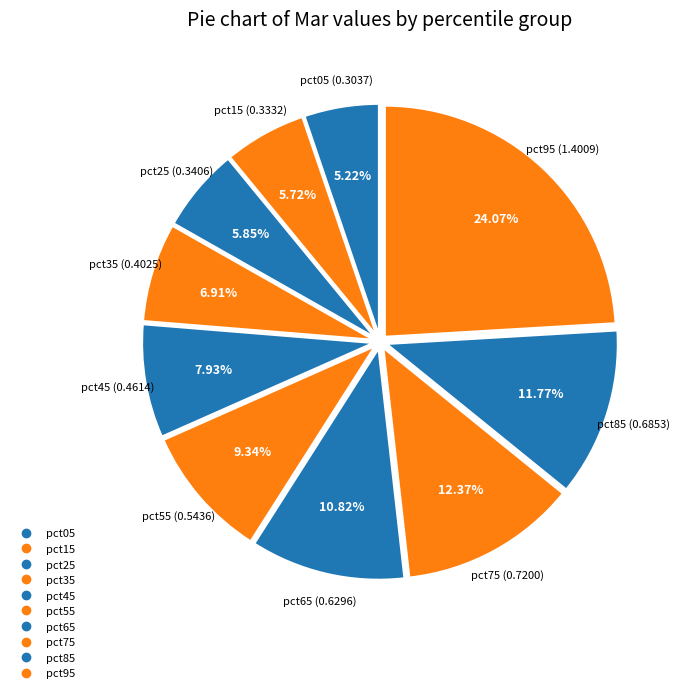

What is the change in value from pct15 to pct55?

+0.2